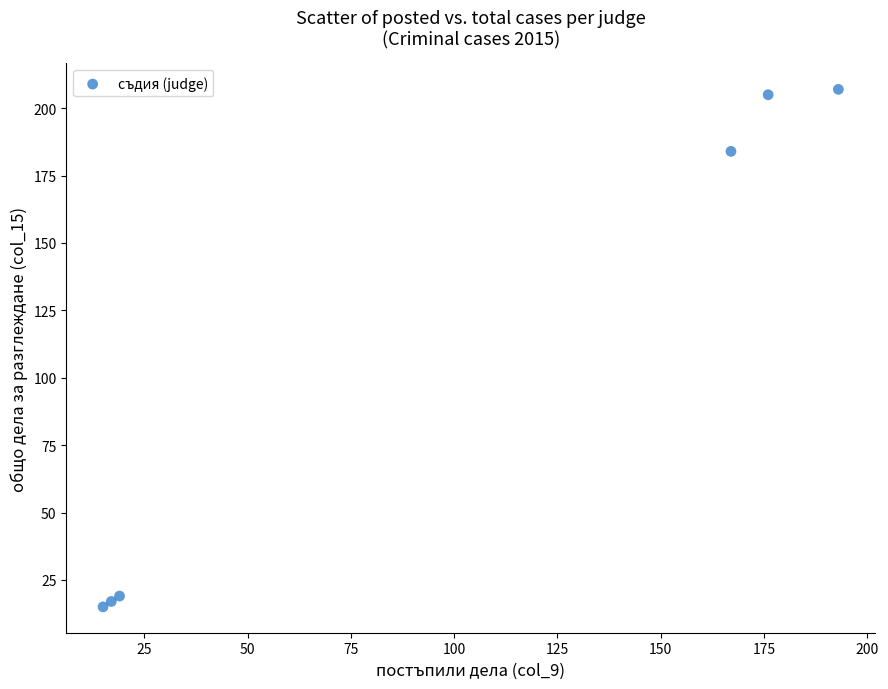

What is the average X value?

98